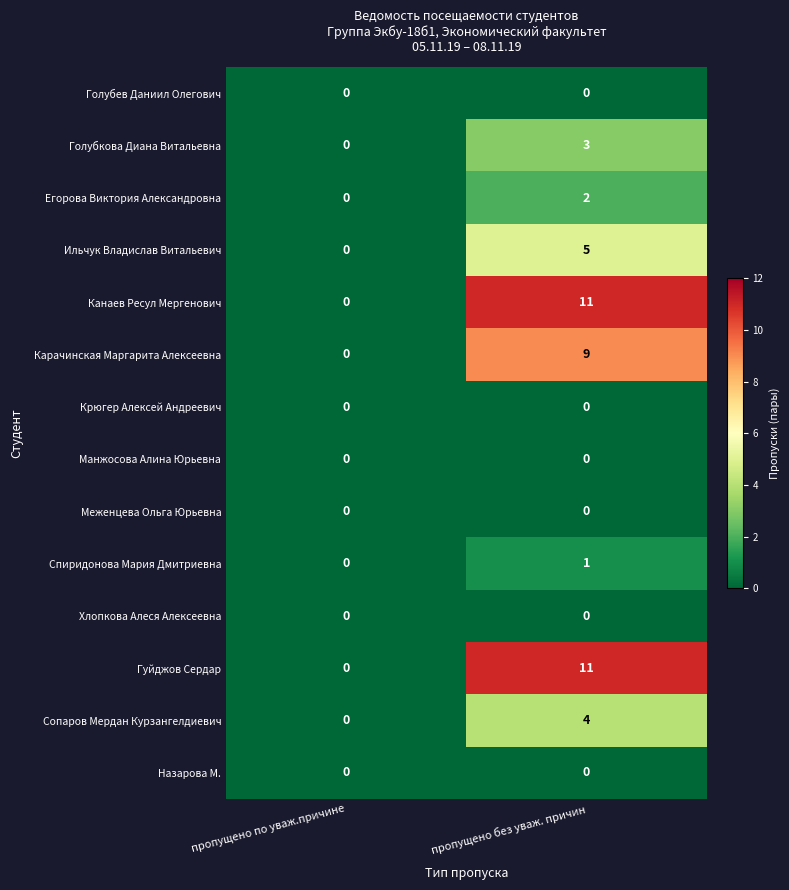

Count the number of data series in this chart.

14